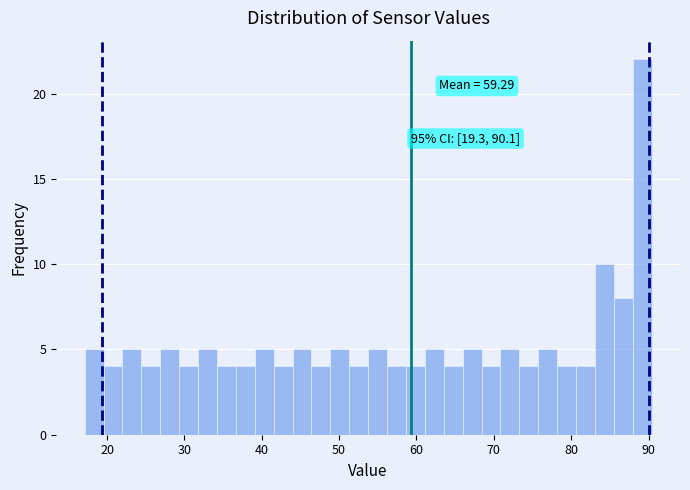

Around what value on the x-axis is the tallest bar? Give the approximate position of its centre, as read against the axis.

89